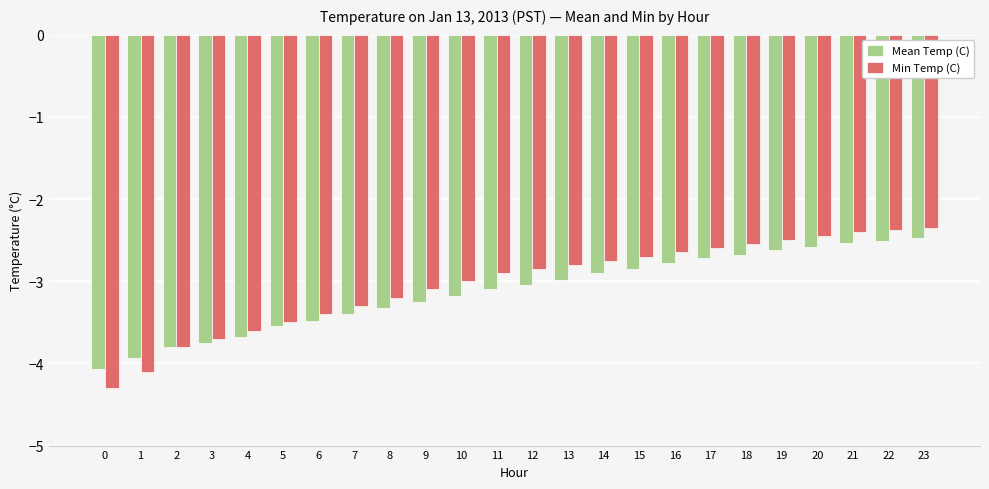

What is the sum of the Min Temp (C) values at 13 and 15?

-5.5